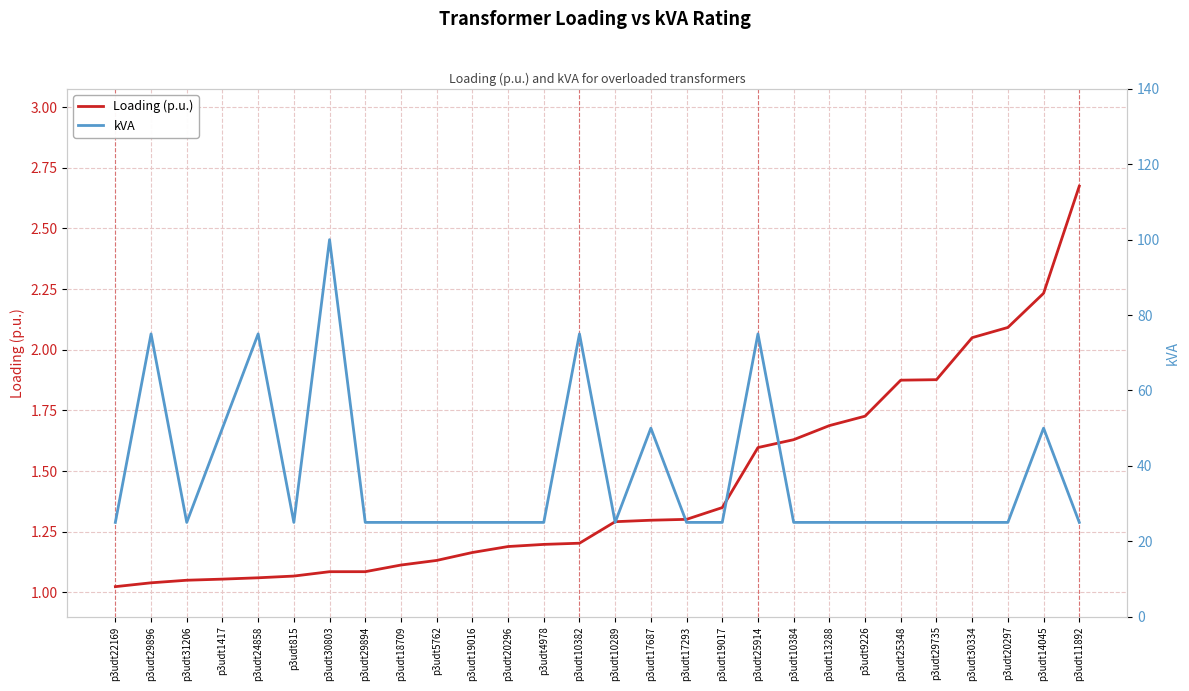

What is the difference between the maximum and minimum values in the Loading (p.u.) series?

1.7